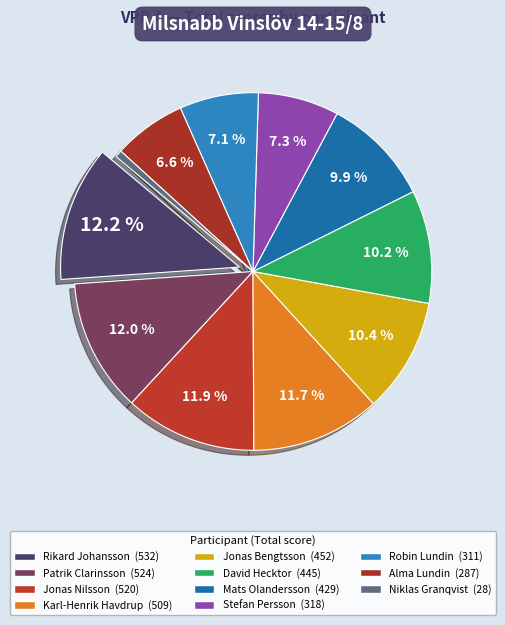

How many segments does this pie chart have?

11